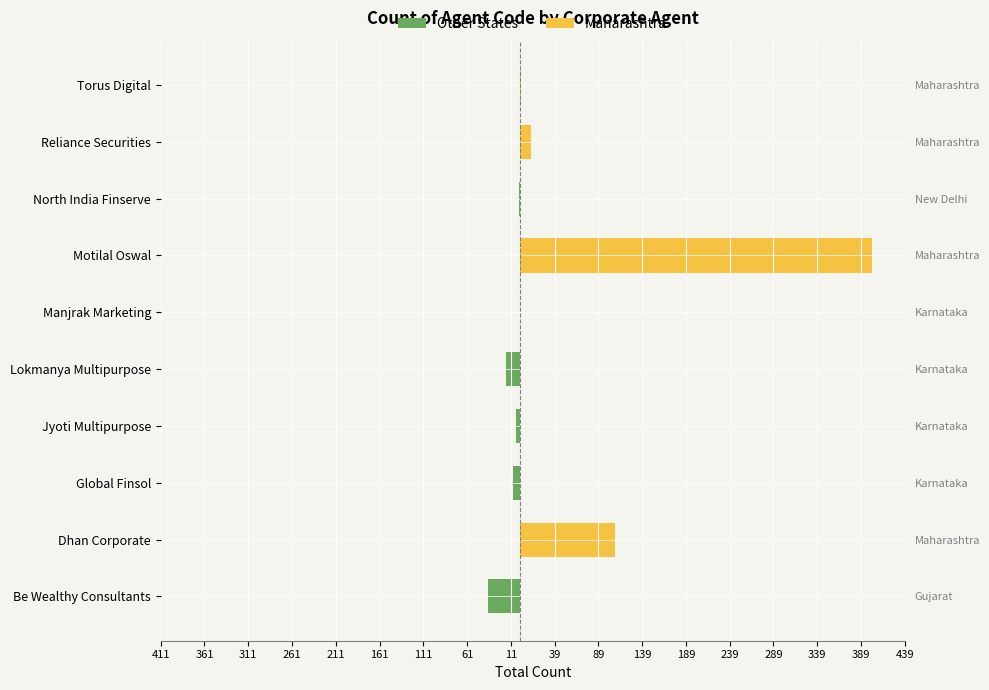

Which series has the largest total across all categories?

Maharashtra